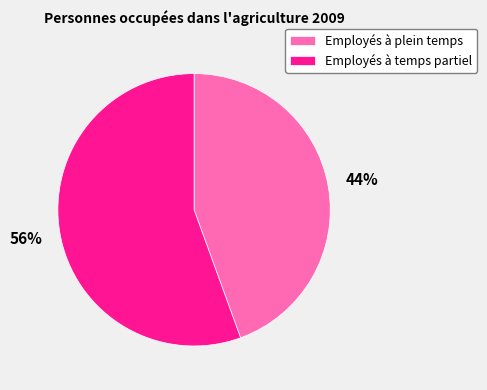

How many slices are in this pie chart?

2